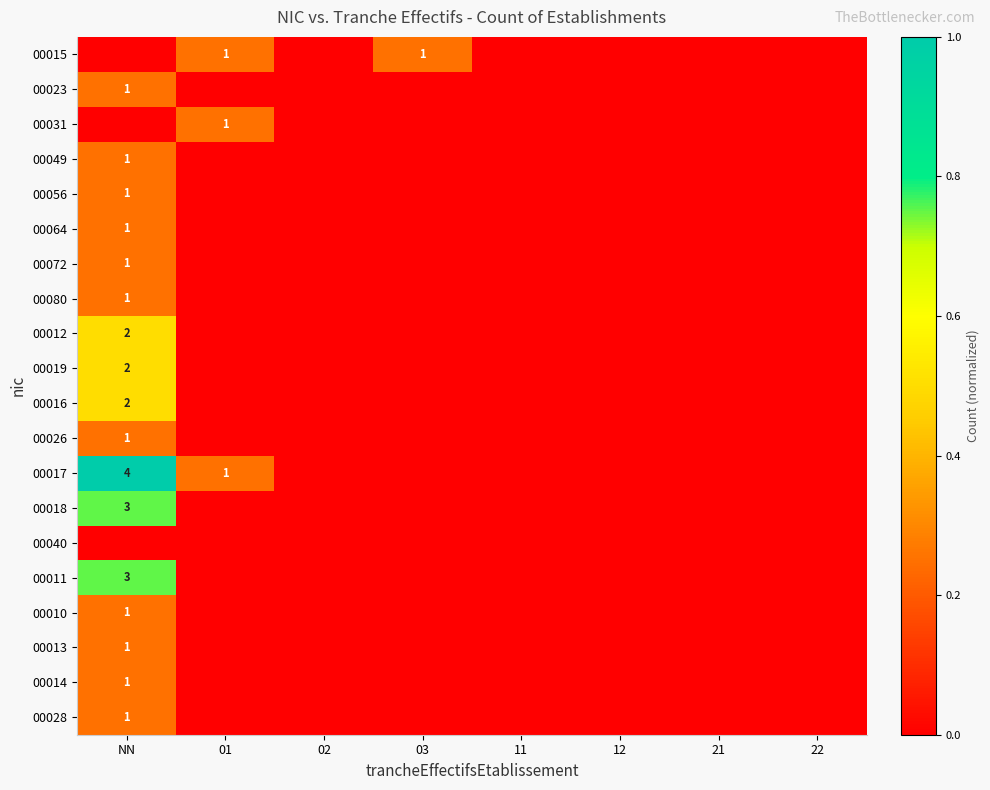

How many values in 00049 are above zero?

1